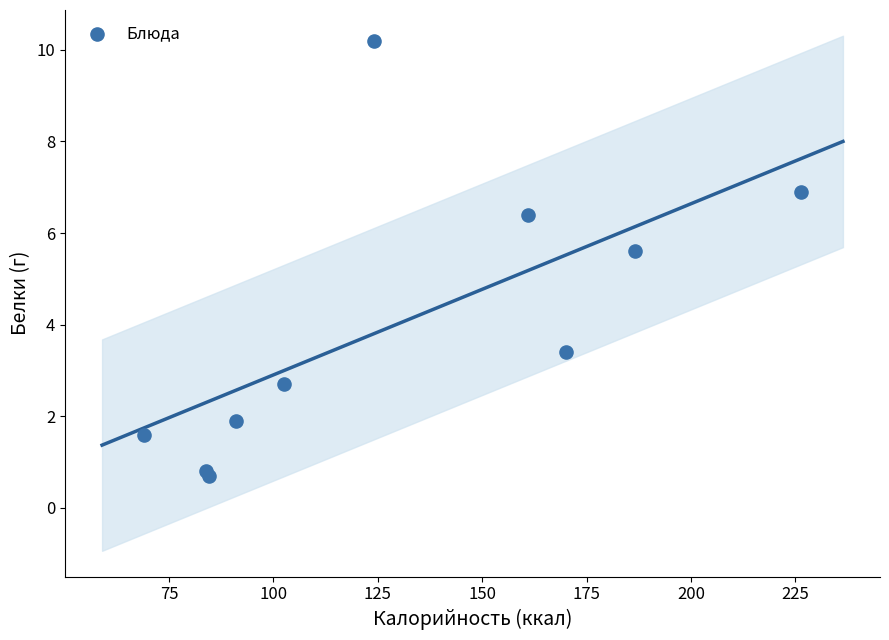

What Y value in the scatter plot is closest to 5?

5.6